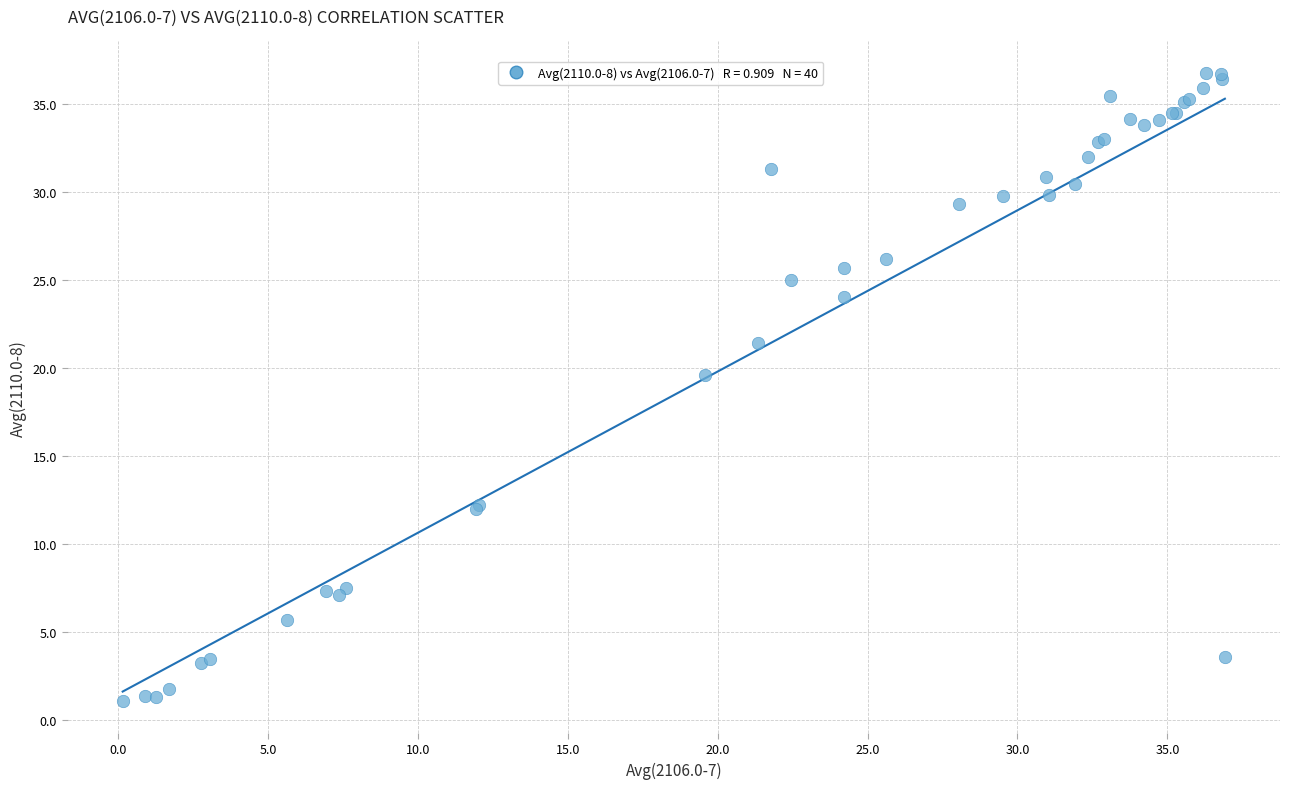

What Y value in the scatter plot is closest to 18?

19.6